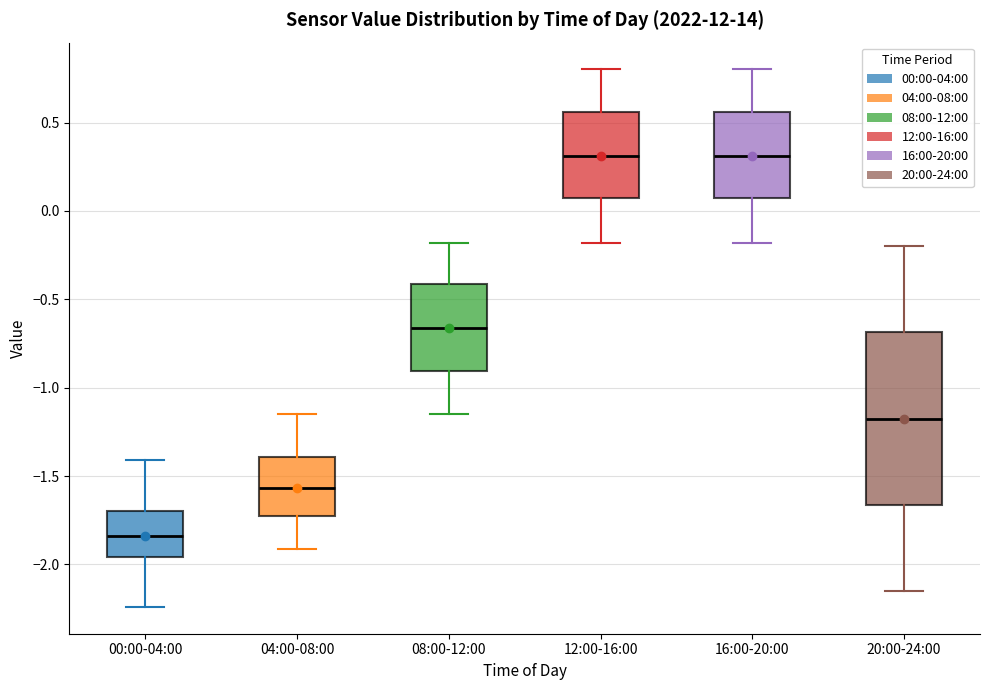

Where is the upper edge of the box for 00:00-04:00 on the y-axis? The values are not printed on the chart, so give them approximately, as read against the axis.

-1.70